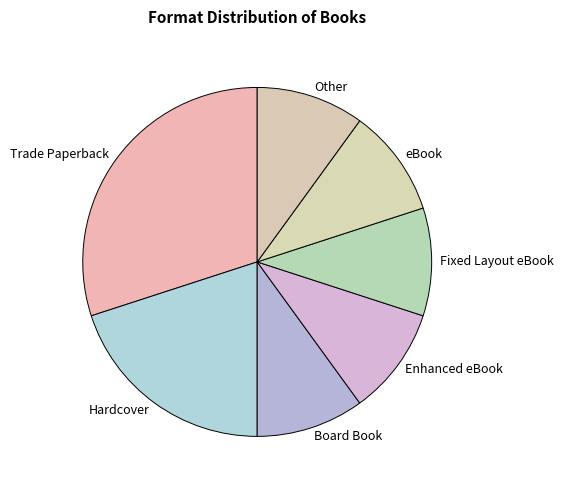

Is there any slice that represents more than half of the pie?

No